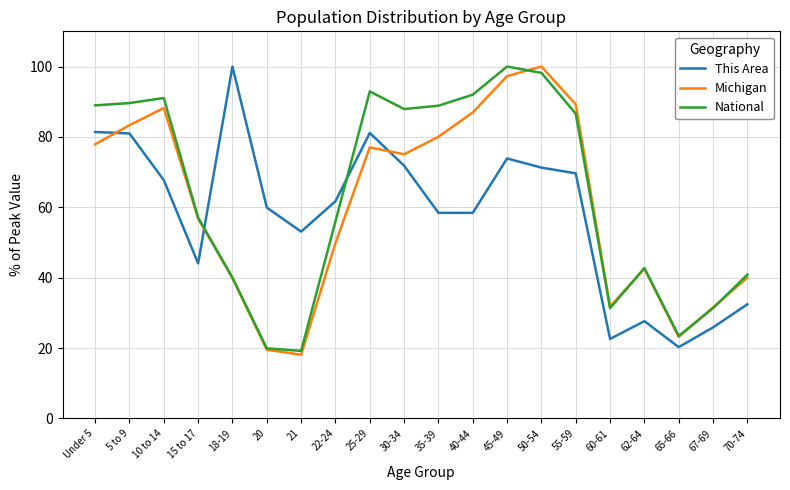

How many interior local valleys does the Michigan series have?

4